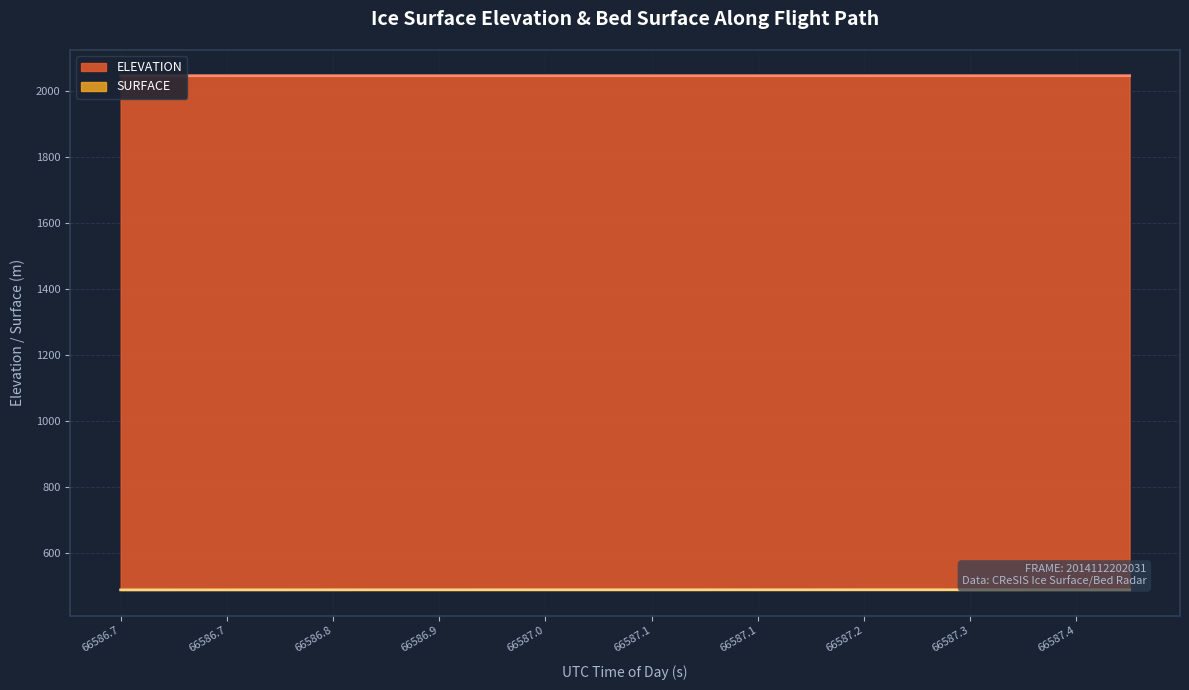

At 66586.9436, list the series in order from smallest to largest.

SURFACE, ELEVATION